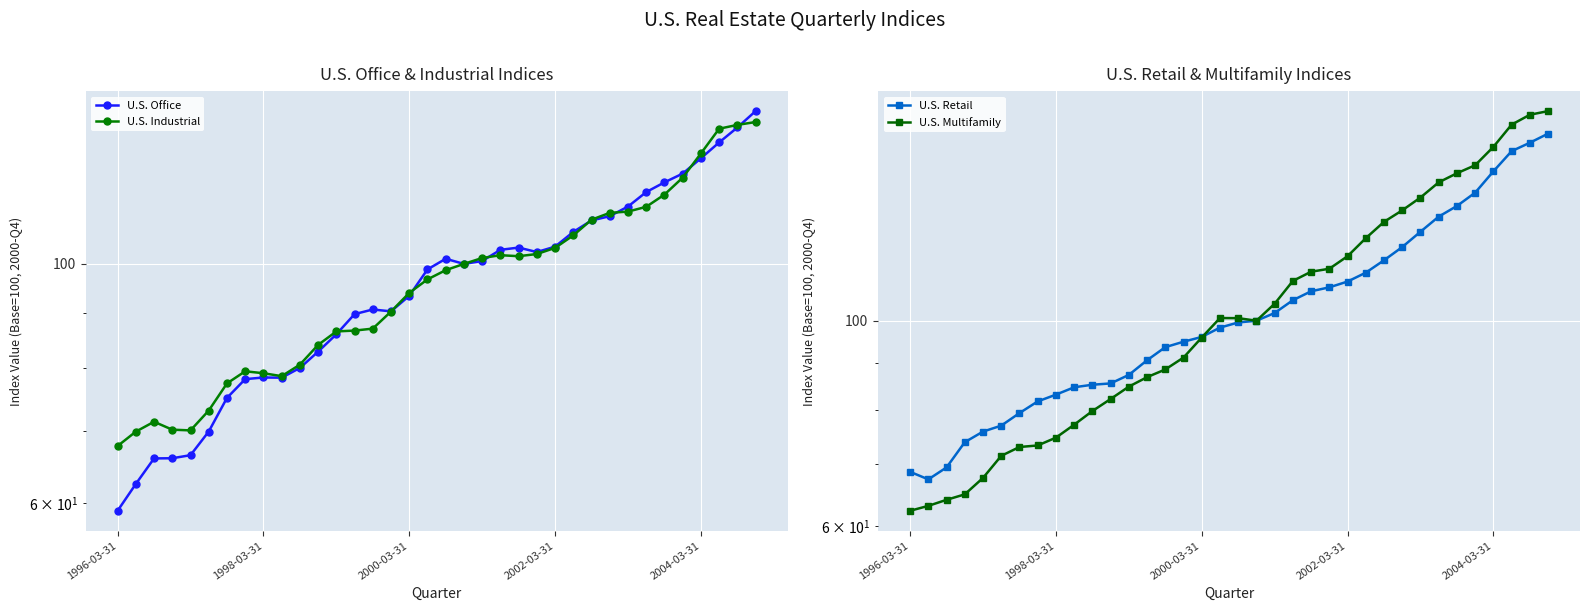

How many times do U.S. Multifamily and U.S. Office cross each other?

5